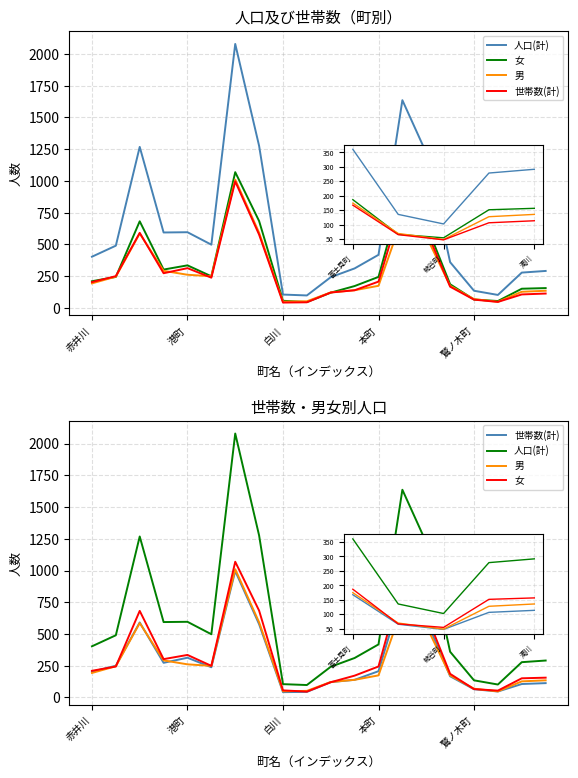

What is the value of the 女 point at the 10th from the left?

46